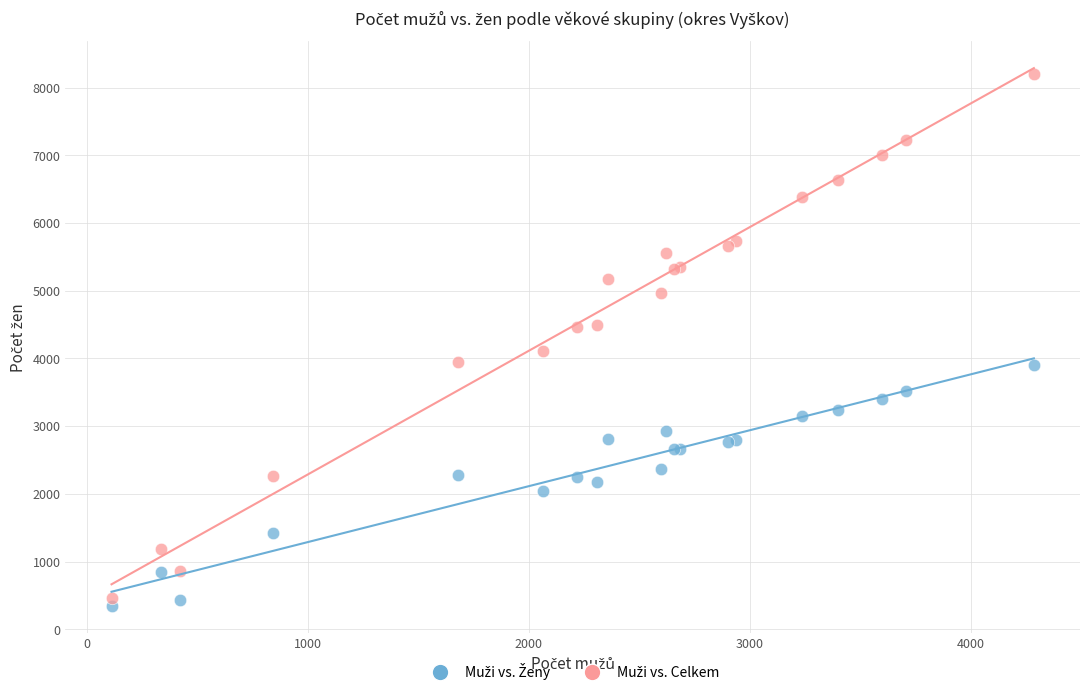

What is the X range (max minus min) for the scatter plot?

4177